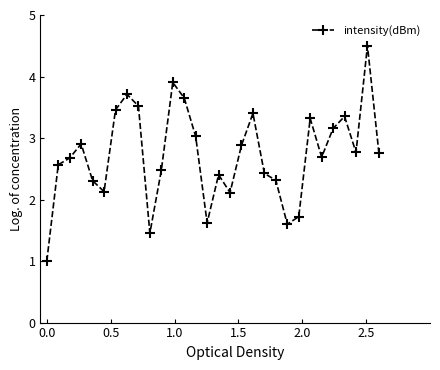

Reading left to right, transcribe all the data shown in this chart.

1.0	2.6	2.7	2.9	2.3	2.1	3.5	3.7	3.5	1.5	2.5	3.9	3.7	3.0	1.6	2.4	2.1	2.9	3.4	2.4	2.3	1.6	1.7	3.3	2.7	3.2	3.4	2.8	4.5	2.8